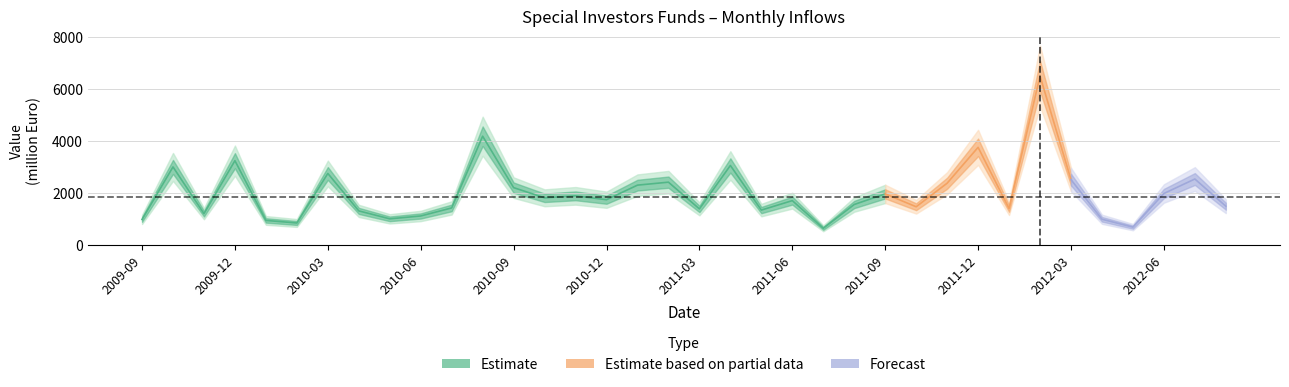

At which label is the value closest to 3565?

2011-12